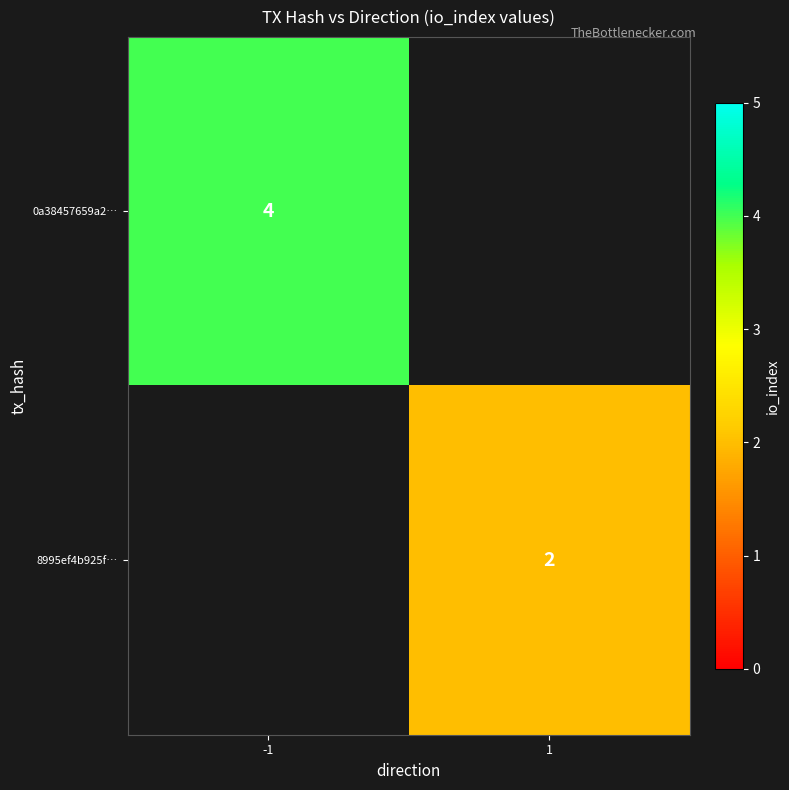

Is it true that 8995ef4b925f… equals 3 at 1?

False